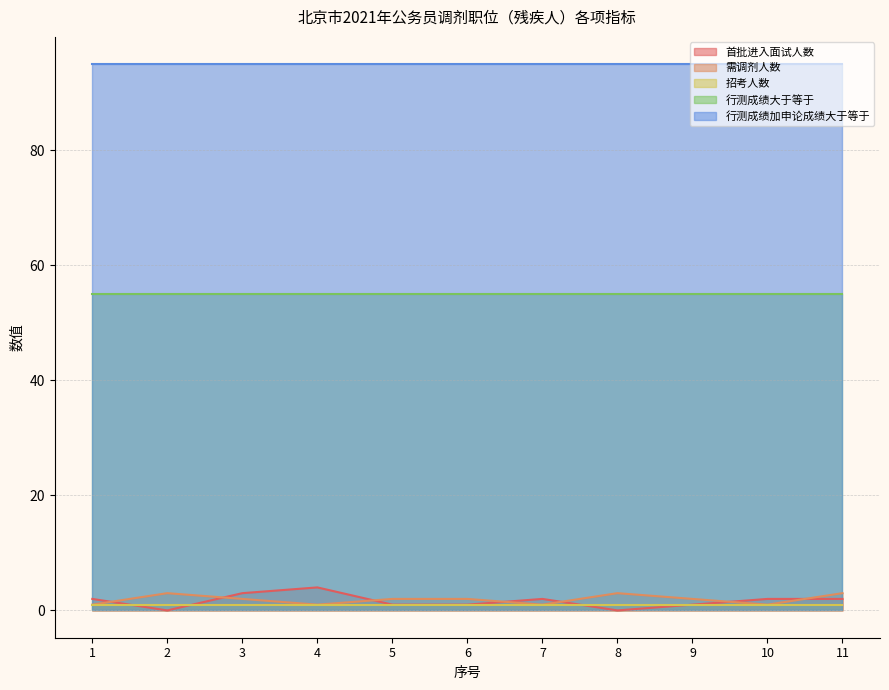

The value of 首批进入面试人数 at 6 is 1. True or false?

True